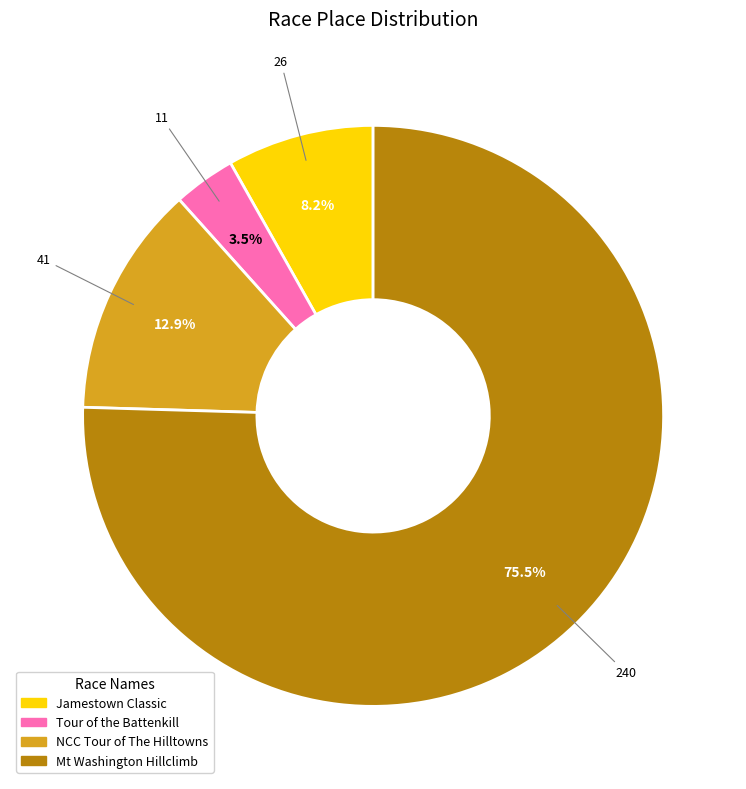

Do Tour of the Battenkill and Mt Washington Hillclimb together represent more than half of the pie?

Yes